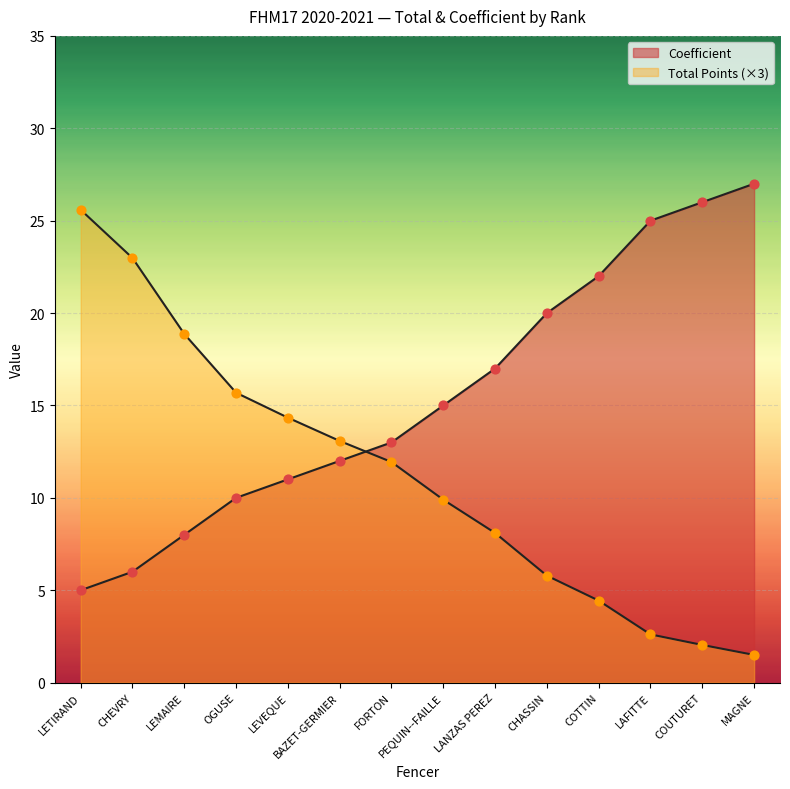

Which series has the widest spread of Y values?

Total Points